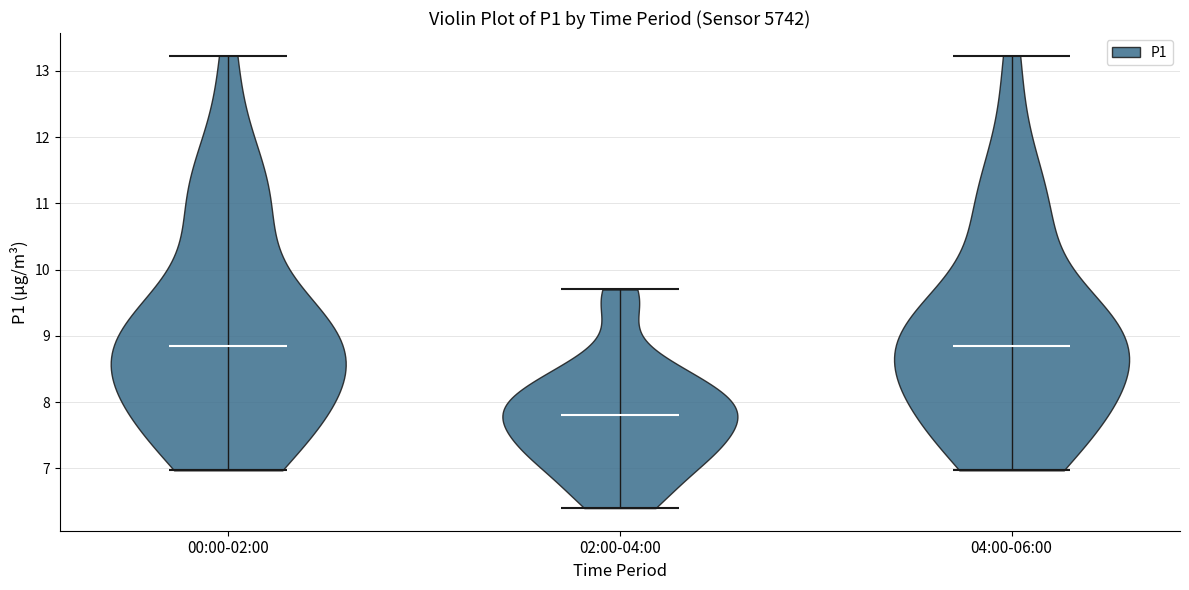

Reading left to right, read every violin against the y-axis: where its median line is, and the lowest and highest points it reaches. The values are not printed on the chart, so give them approximately, as read against the axis.

00:00-02:00: median line 8.9, lowest point 7.0, highest point 13.2
02:00-04:00: median line 7.8, lowest point 6.4, highest point 9.7
04:00-06:00: median line 8.9, lowest point 7.0, highest point 13.2